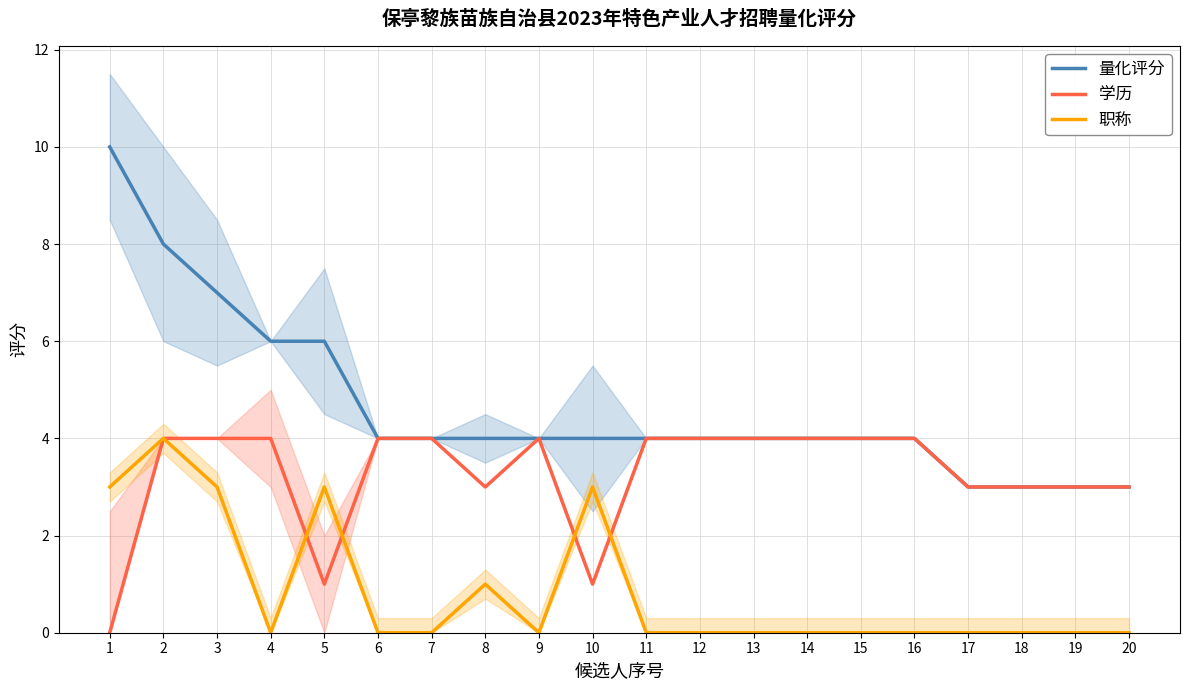

Is it true that 学历 equals 3 at 8?

True